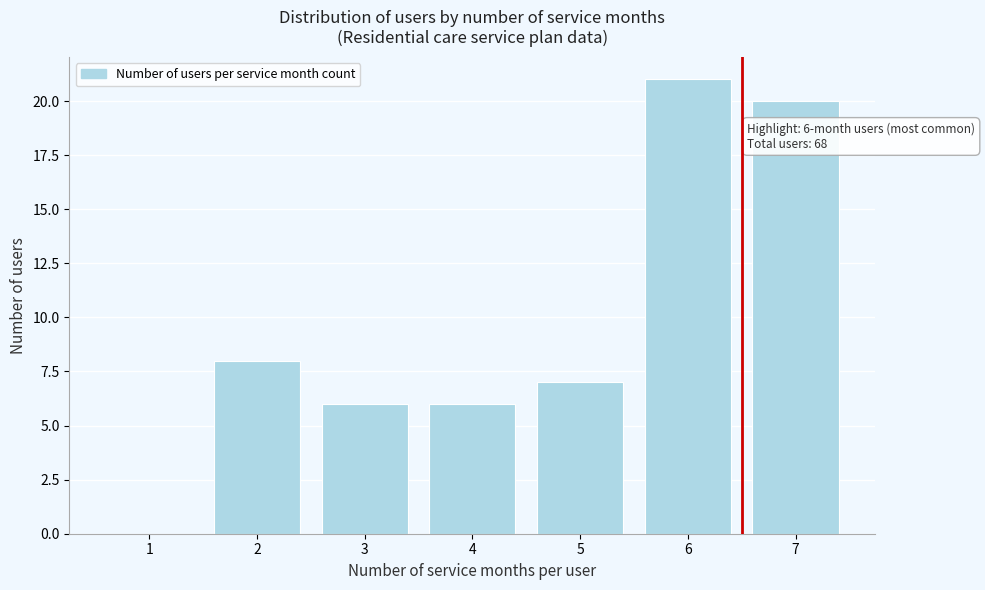

Reading left to right, extract all data points from this chart.

1=0	2=8	3=6	4=6	5=7	6=21	7=20